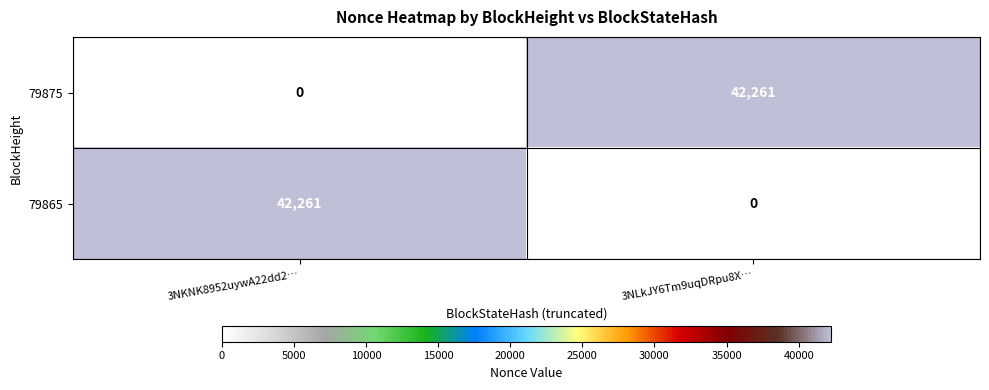

Reading left to right, transcribe all the data shown in this chart.

79875: 0	42261
79865: 42261	0